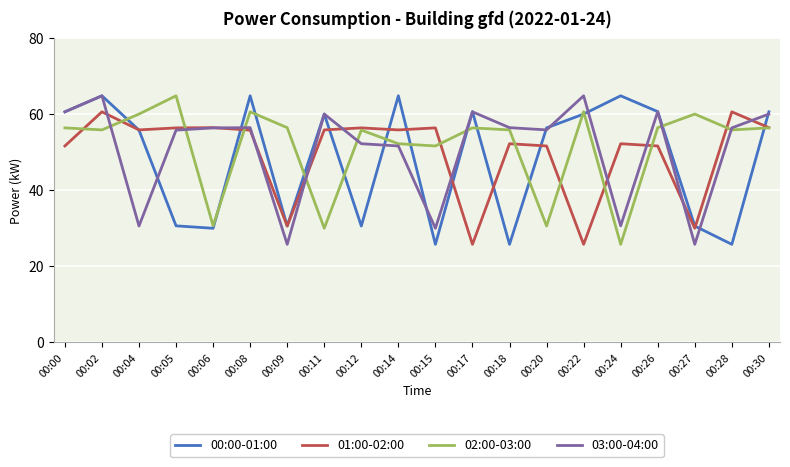

What is the spread (max minus min) of values at 00:12?

25.8